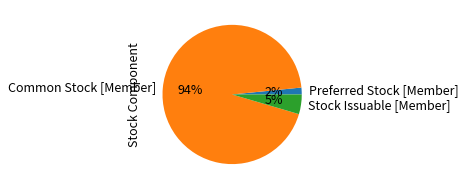

What is the largest slice in the pie chart?

Common Stock [Member]